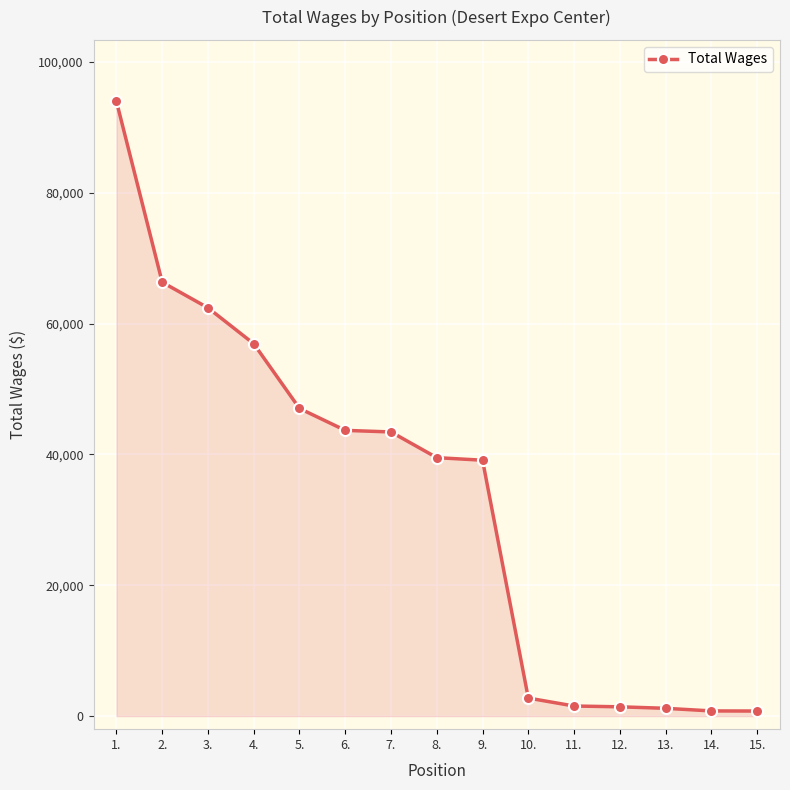

True or false: the data shows 73217 at 5..

False